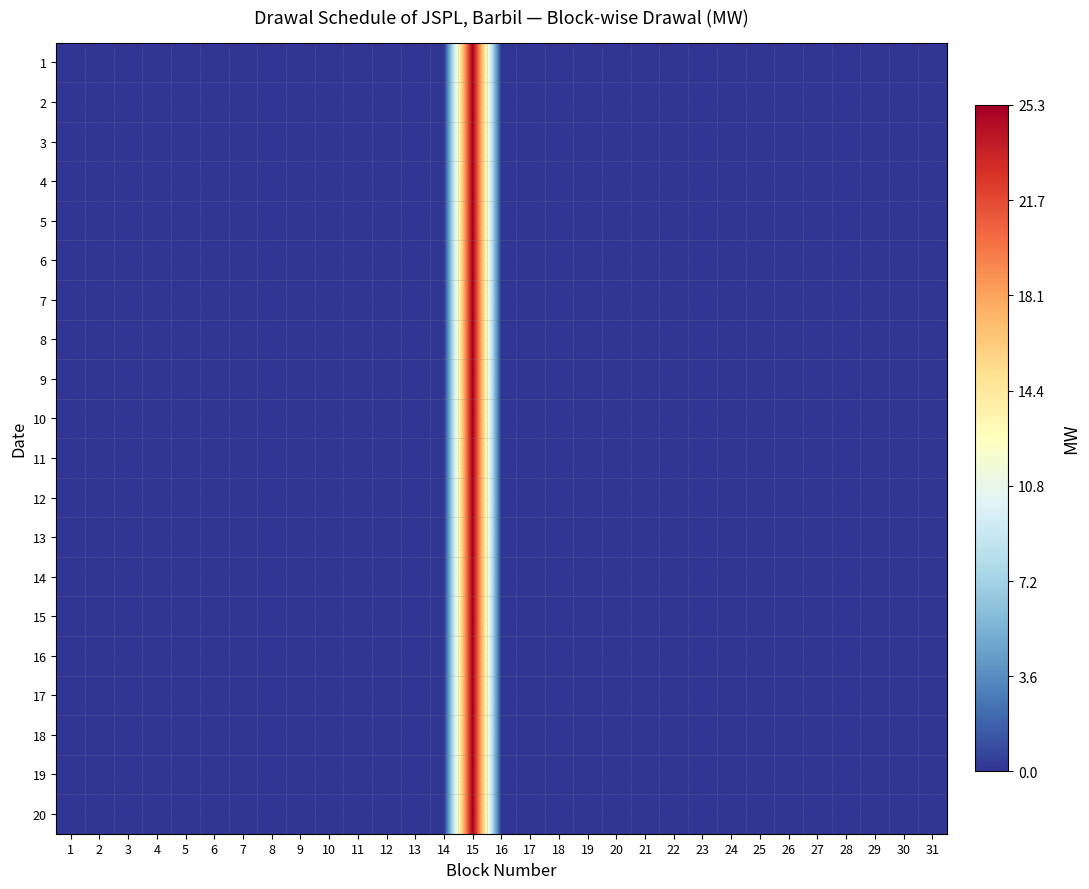

Which category has the lowest value across all series?

1